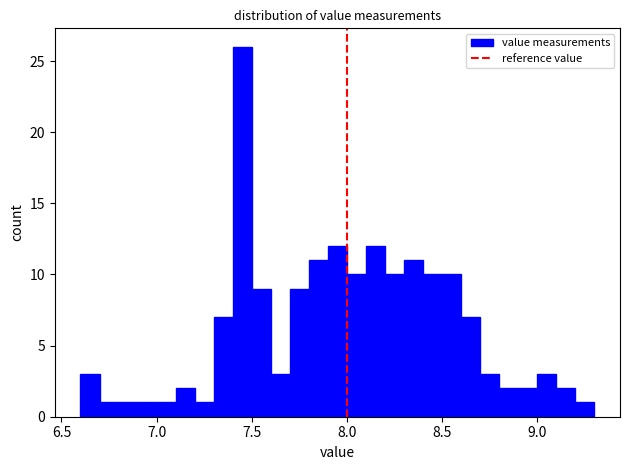

Around what value on the x-axis is the tallest bar? Give the approximate position of its centre, as read against the axis.

7.45